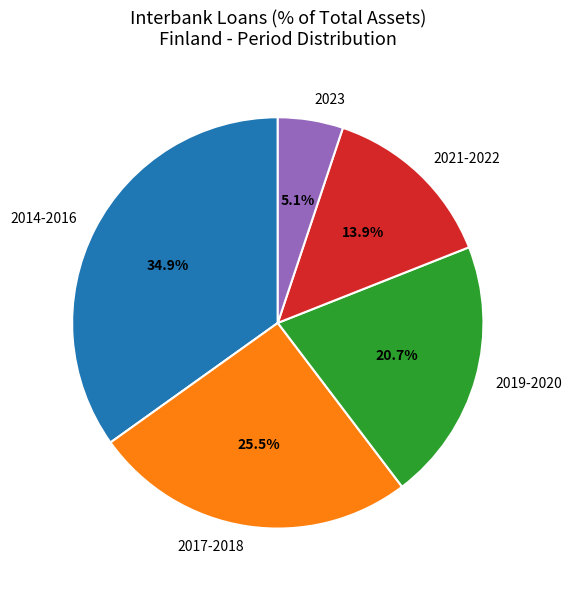

Does 2021-2022 represent more than half of the total?

No